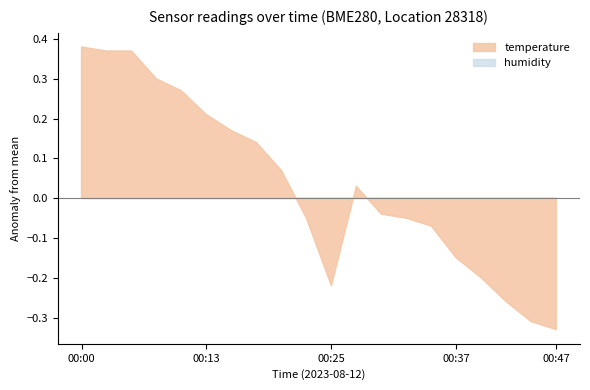

How many interior local peaks does the temperature series have?

1